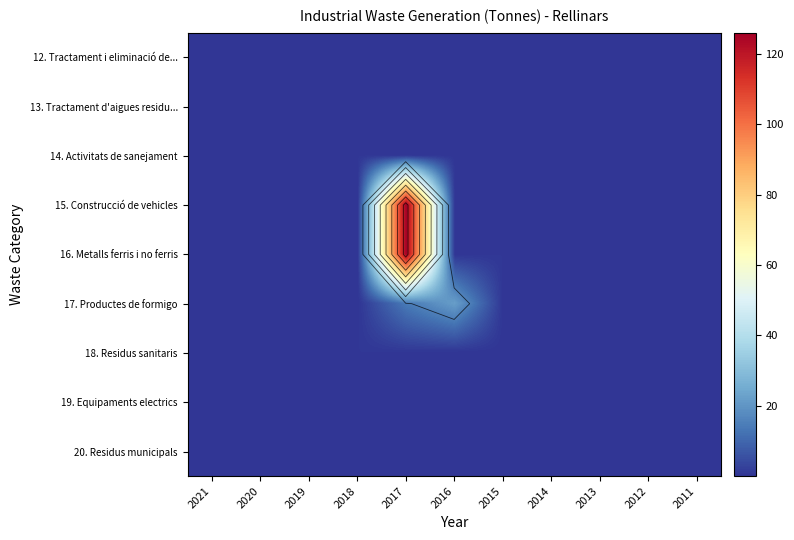

What is the difference between the maximum and second lowest values in the 15. Construcció de vehicles series?

126.0